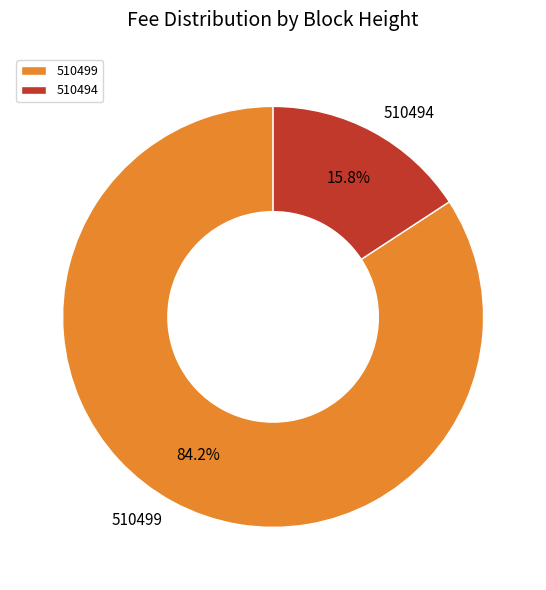

What is the smallest slice in the pie chart?

510494